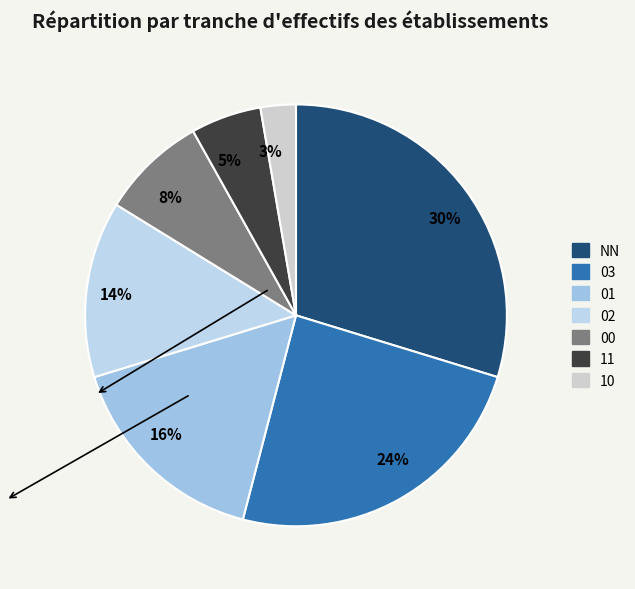

What percentage is the 8% slice, to the nearest percent?

8%